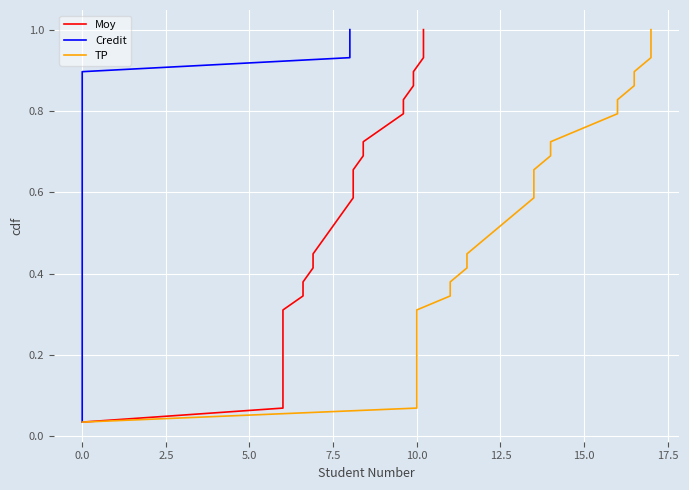

What is the average value of the Credit series?

0.5